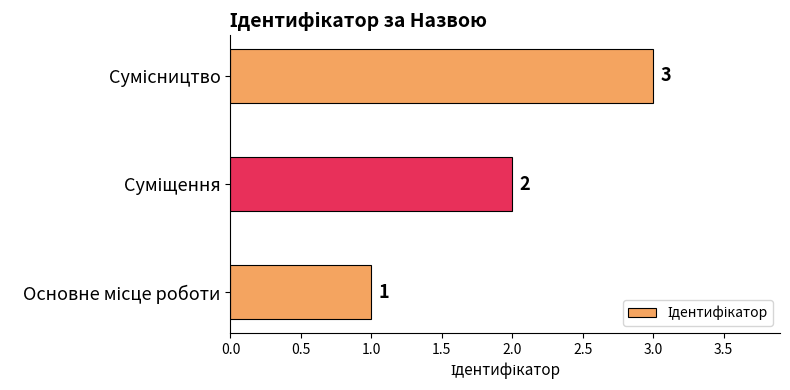

What is the sum of all values?

6